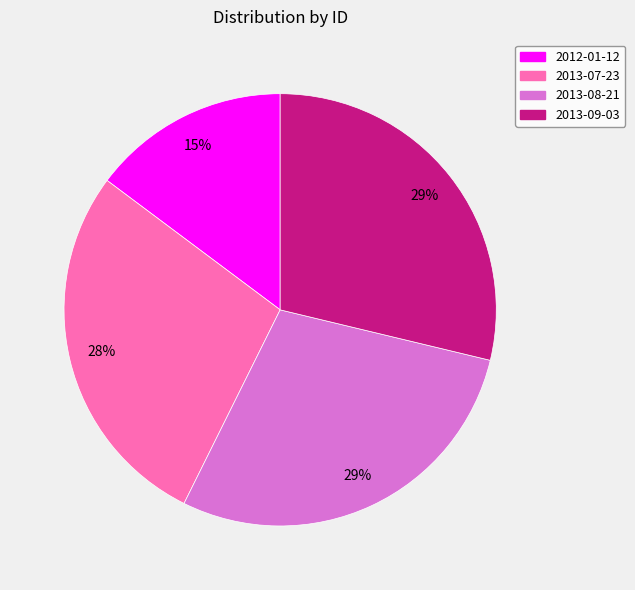

Which category has the smallest portion of the pie?

2012-01-12